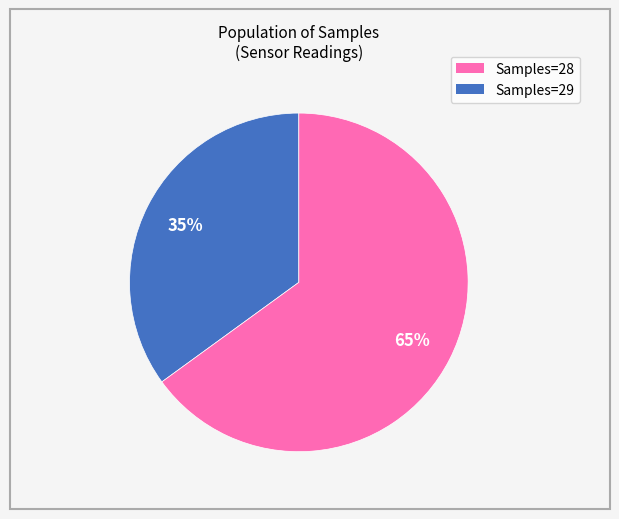

Count the number of slices in the pie.

2